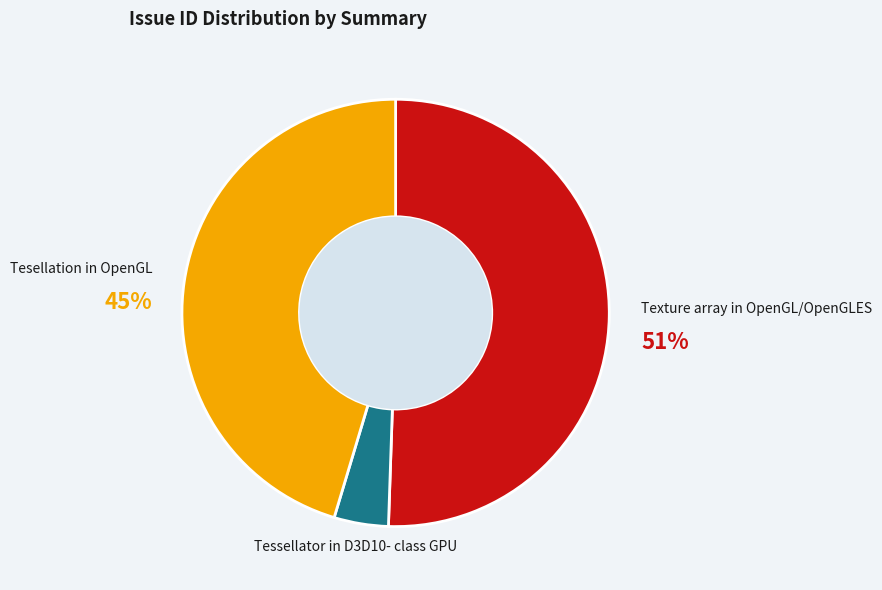

To the nearest percent, what portion does Texture array in OpenGL/OpenGLES represent?

51%